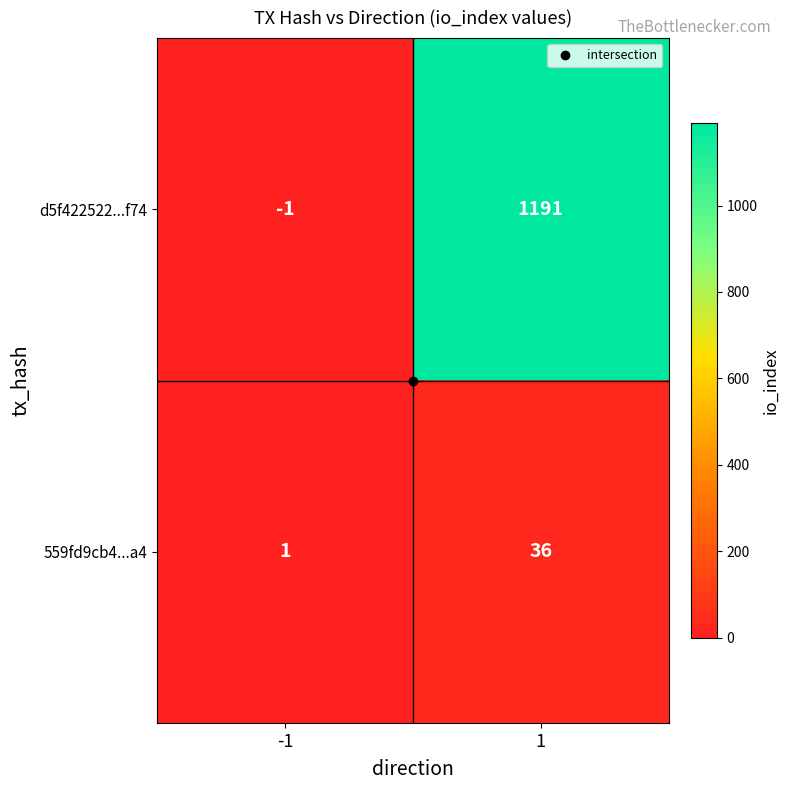

Which series has the widest spread of values?

d5f422522...f74